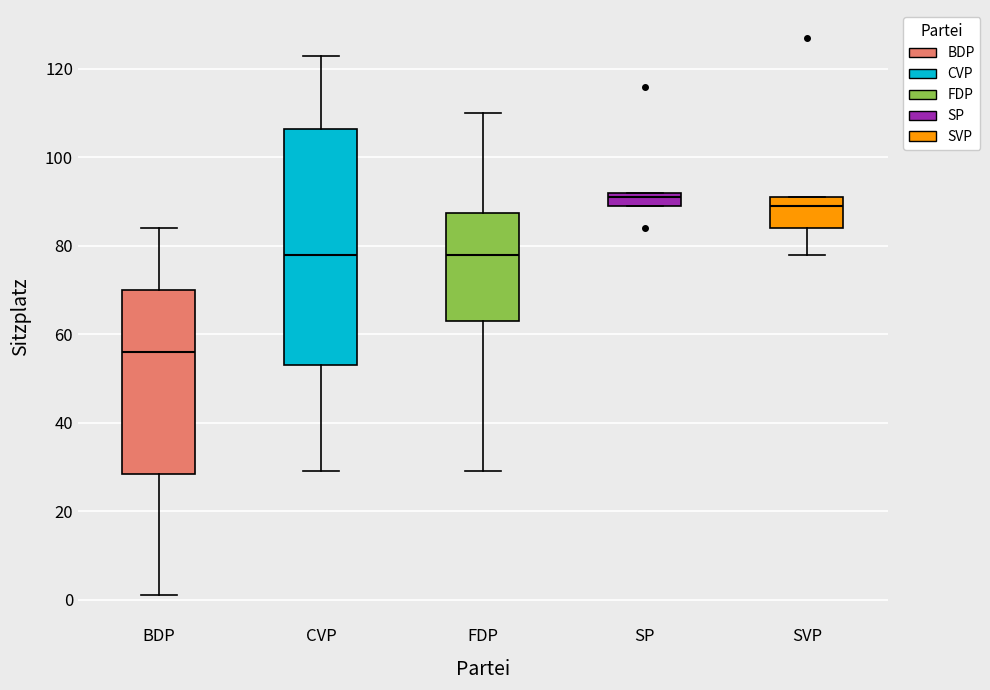

Reading left to right, transcribe this box plot: for each box, give where its median line is, the range the box spans, and where its two whiskers end, as read against the y-axis. The values are not printed on the chart, so give them approximately, as read against the axis.

BDP: median 56, box 28 to 70, whiskers 2 to 84
CVP: median 78, box 54 to 106, whiskers 30 to 124
FDP: median 78, box 64 to 88, whiskers 30 to 110
SP: median 92 (just below the box's upper edge), box 90 to 92, whiskers 90 to 92
SVP: median 90, box 84 to 92, whiskers 78 to 92